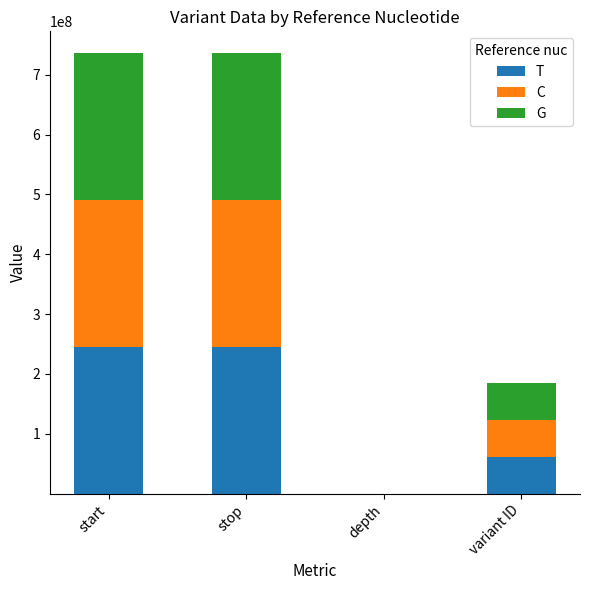

Is it true that T equals 99237428 at variant ID?

False